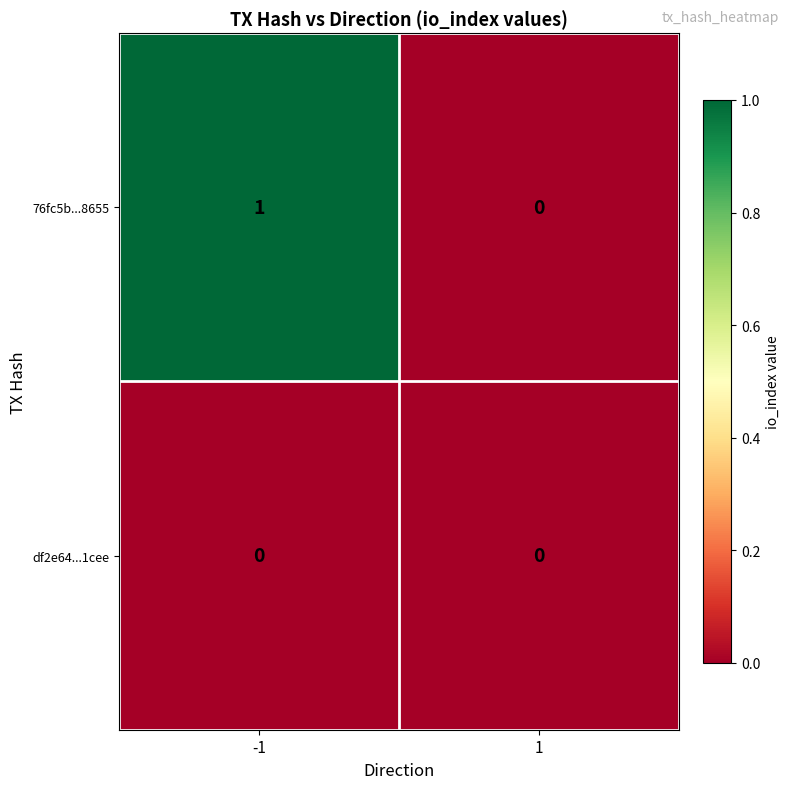

Which series has the largest range (max minus min)?

76fc5b...8655